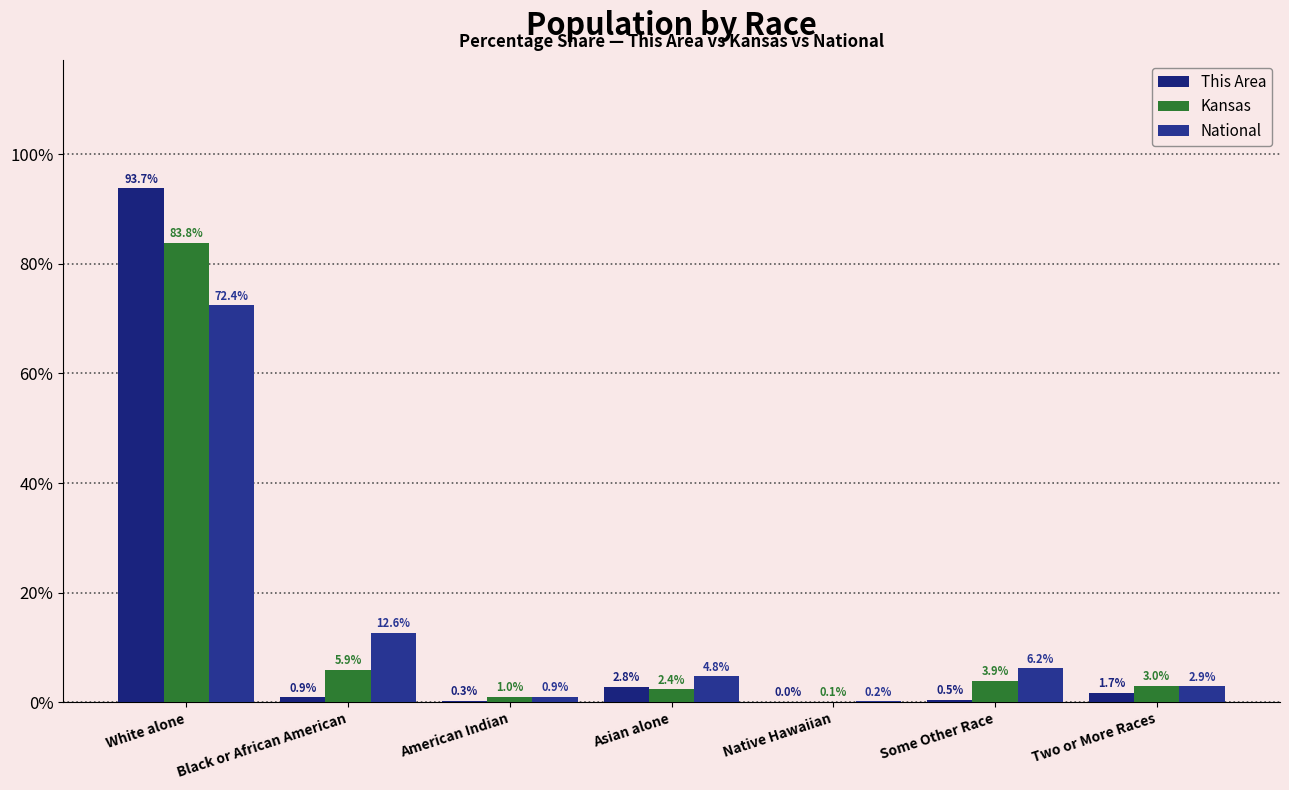

Between White alone and Some Other Race, which series saw the biggest shift?

This Area